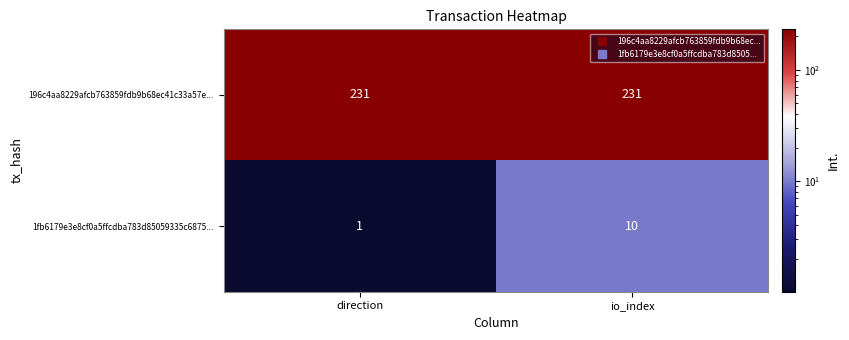

What is the approximate value of 196c4aa8229afcb763859fdb9b68ec41c33a57e... at io_index?

231